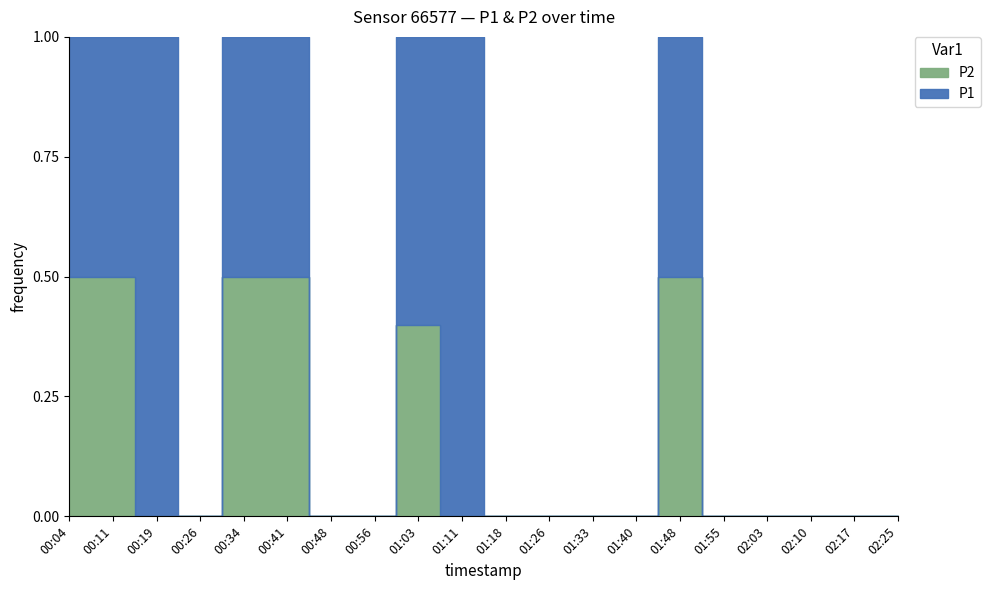

Which has a higher value, 00:11 or 01:33?

00:11